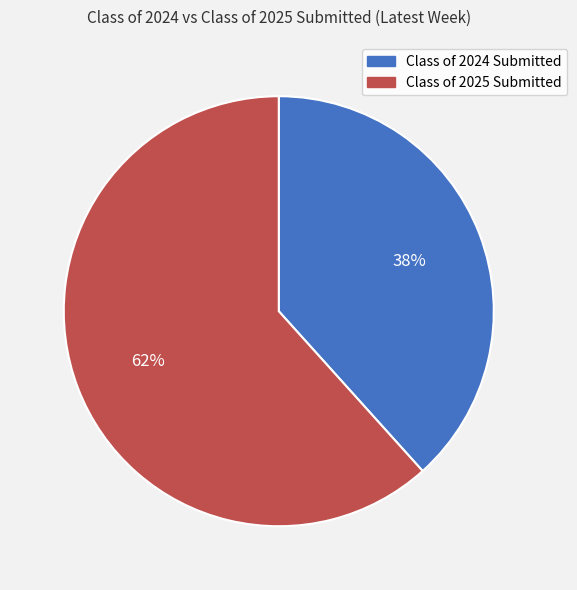

How many segments does this pie chart have?

2